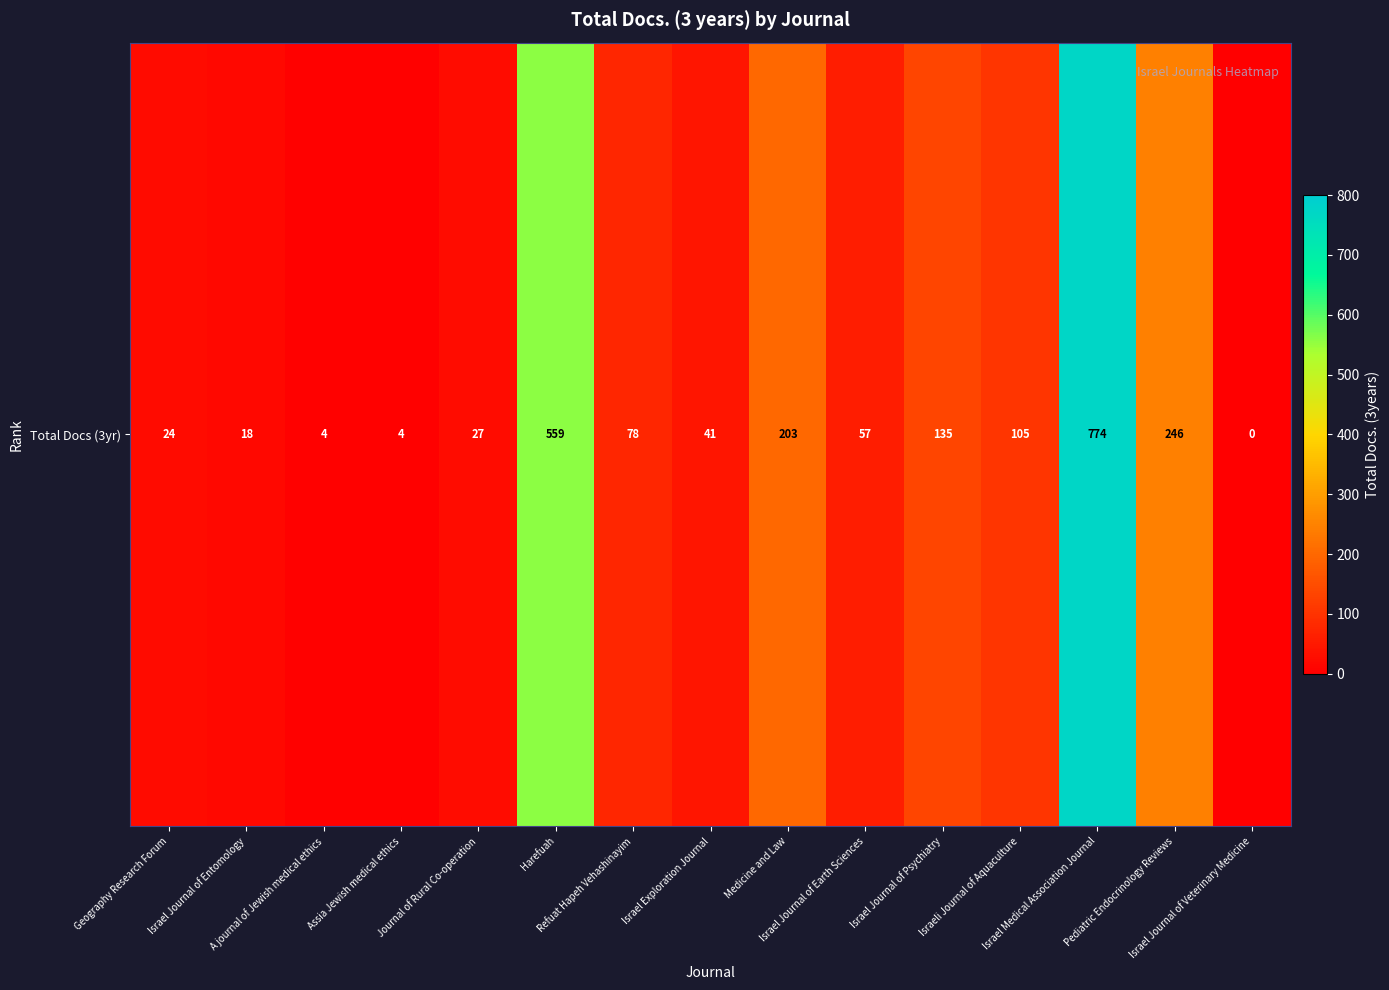

At which category does the chart reach its minimum across all series?

Israel Journal of Veterinary Medicine